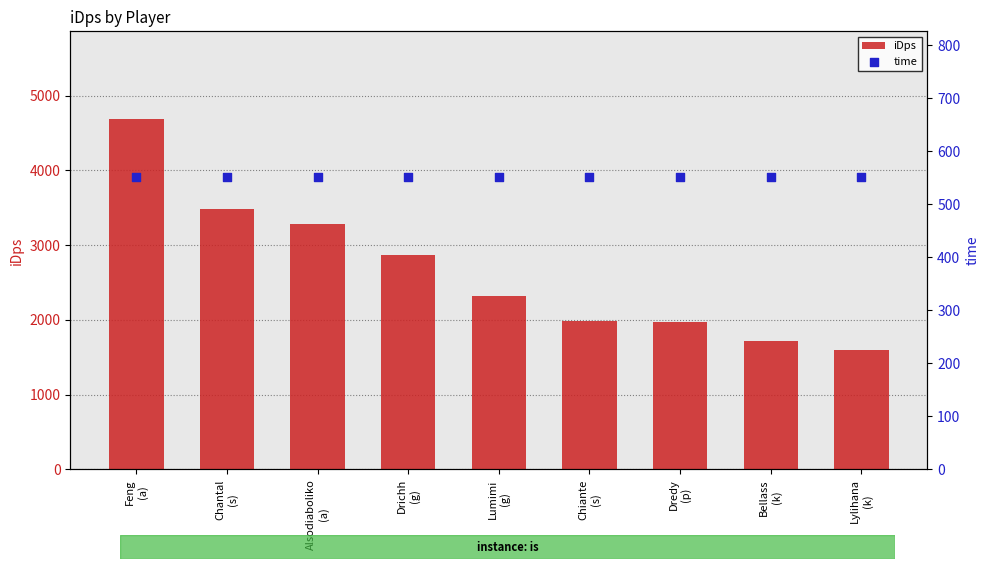

Which series contains the highest Y value?

iDps